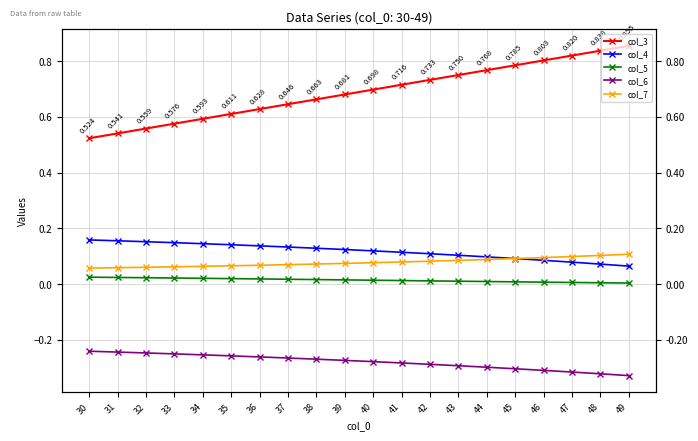

What value does the col_6 series have at 46?

-0.3